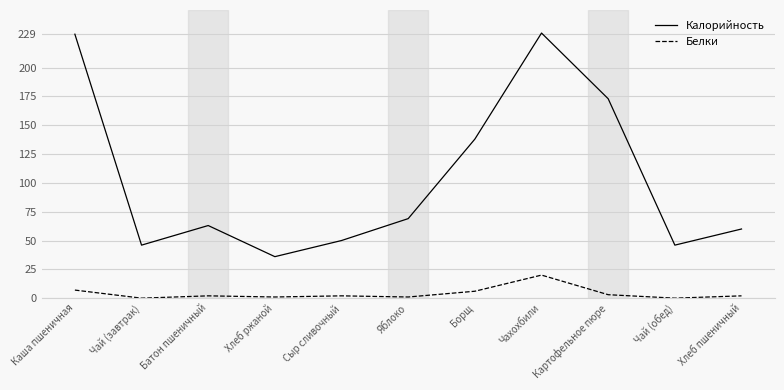

Reading left to right, what are all the values shown in this chart?

Калорийность: 229	46	63	36	50	69	138	230	173	46	60
Белки: 7	0	2	1	2	1	6	20	3	0	2